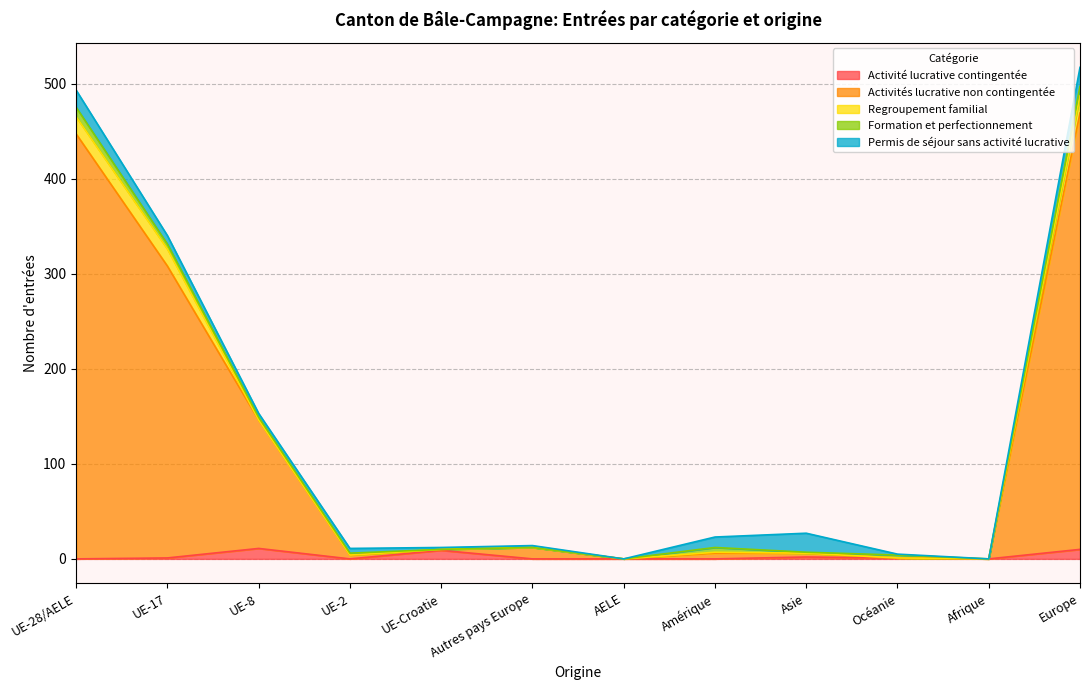

True or false: Activité lucrative contingentée has more than 1 interior local peaks.

True